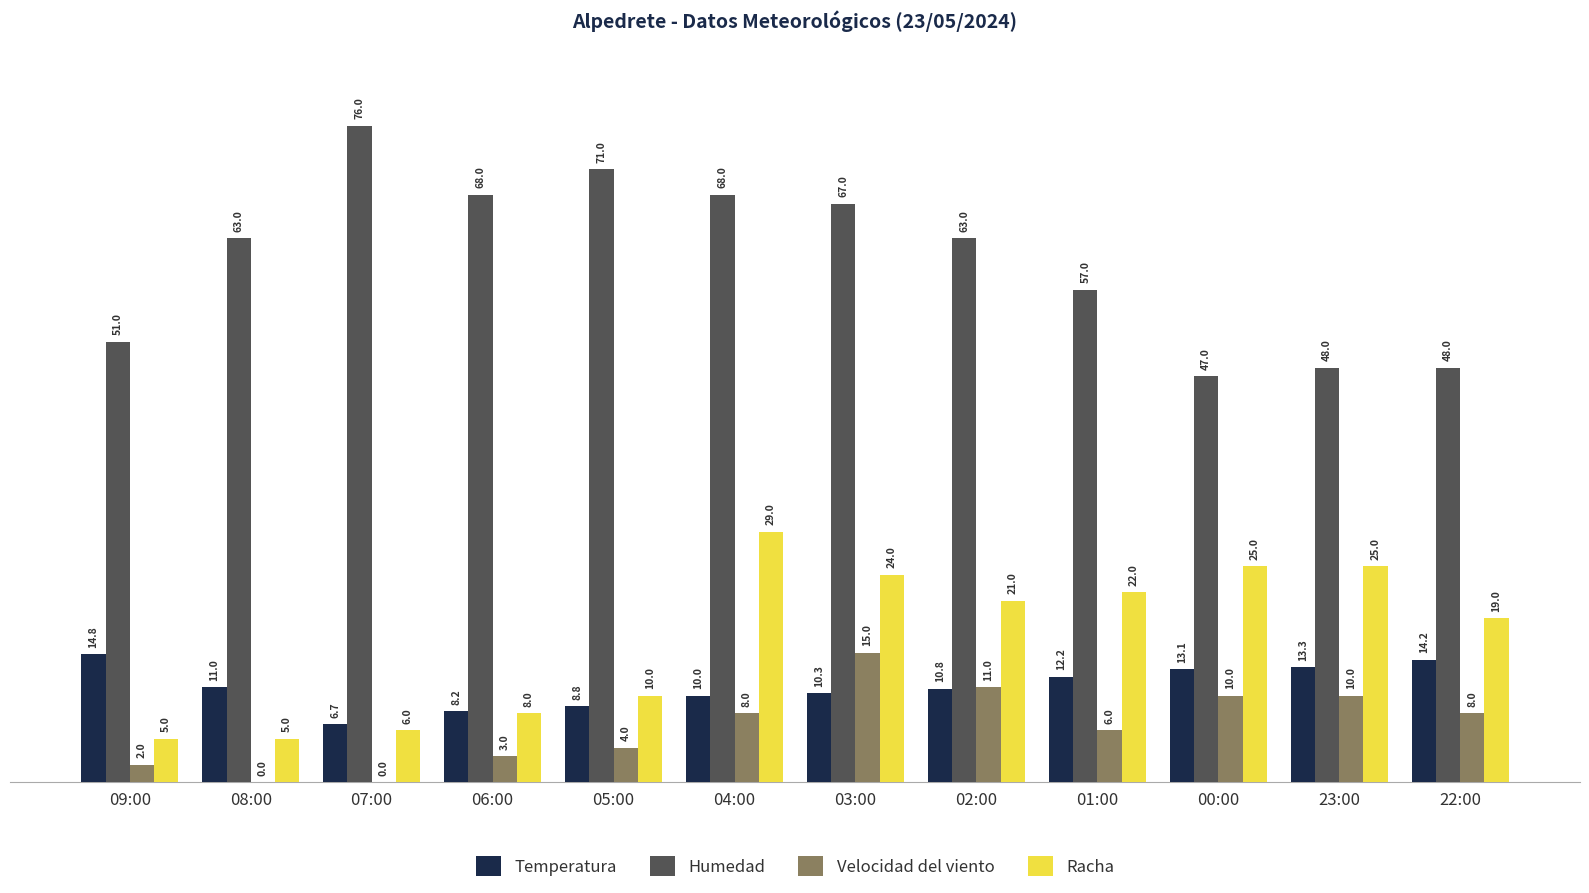

At which label is Racha closest to 17?

22:00